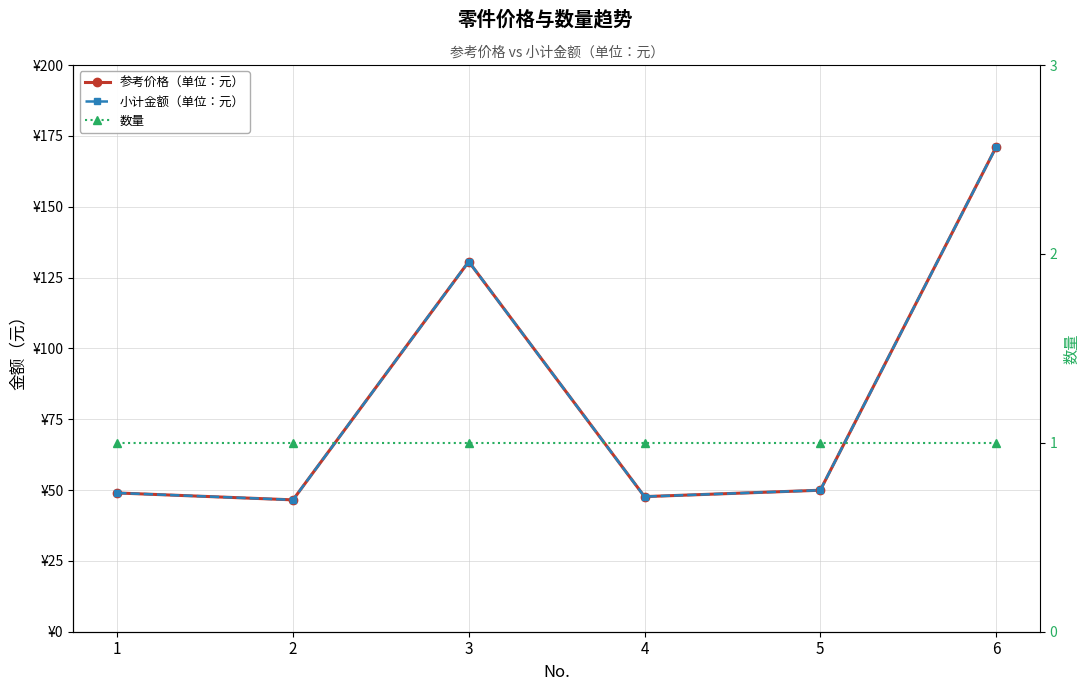

Between 3 and 4, which series saw the biggest shift?

参考价格（单位：元）